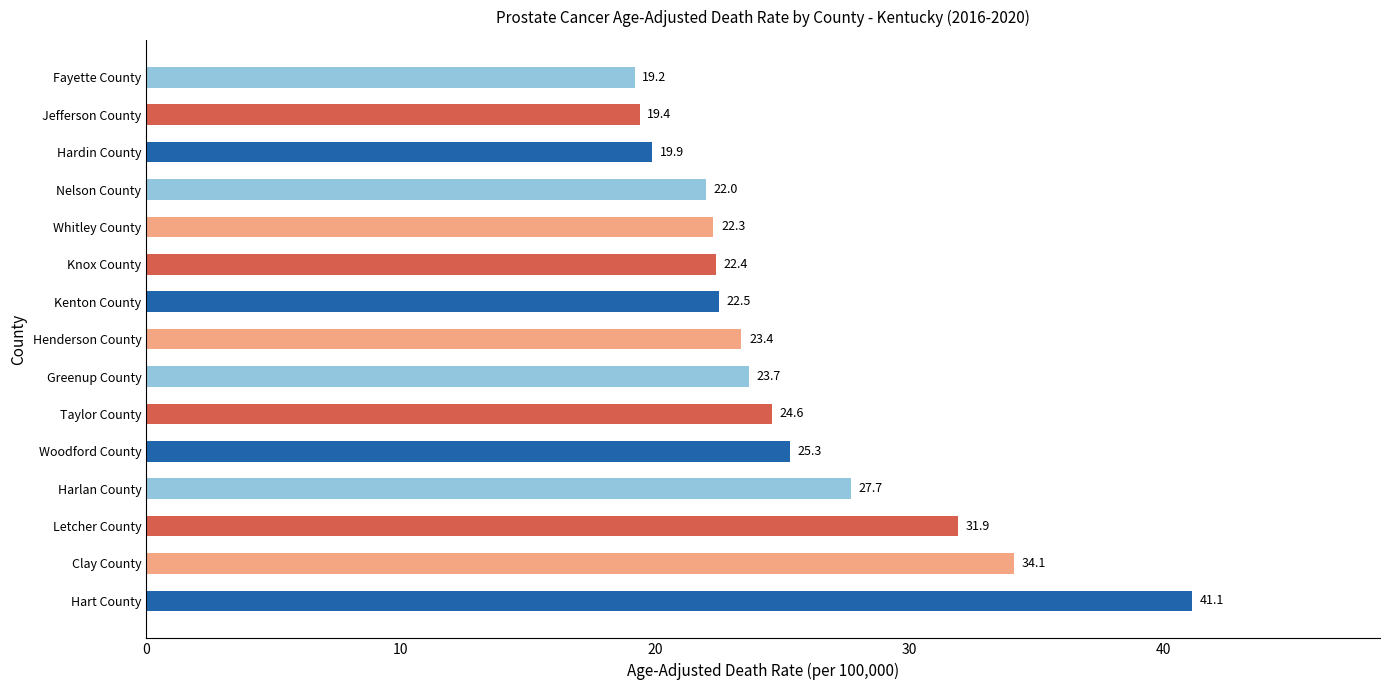

Rank the categories by value from highest to lowest.

Hart County, Clay County, Letcher County, Harlan County, Woodford County, Taylor County, Greenup County, Henderson County, Kenton County, Knox County, Whitley County, Nelson County, Hardin County, Jefferson County, Fayette County